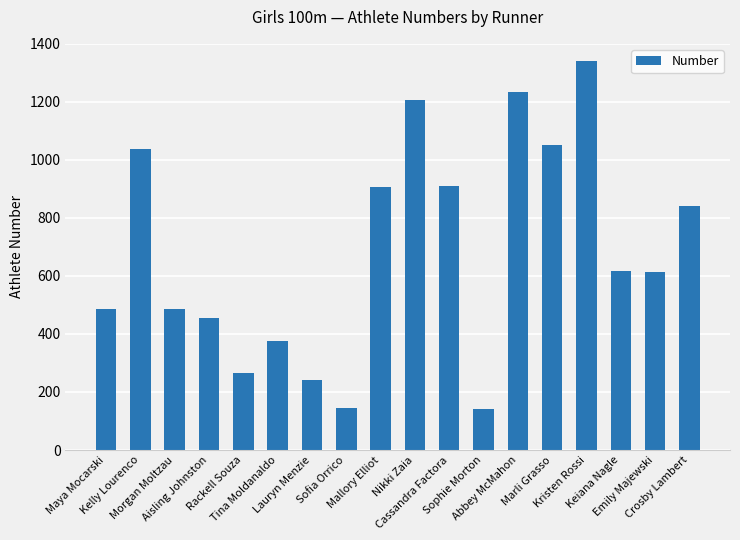

What is the change in value from Tina Moldanaldo to Abbey McMahon?

+857